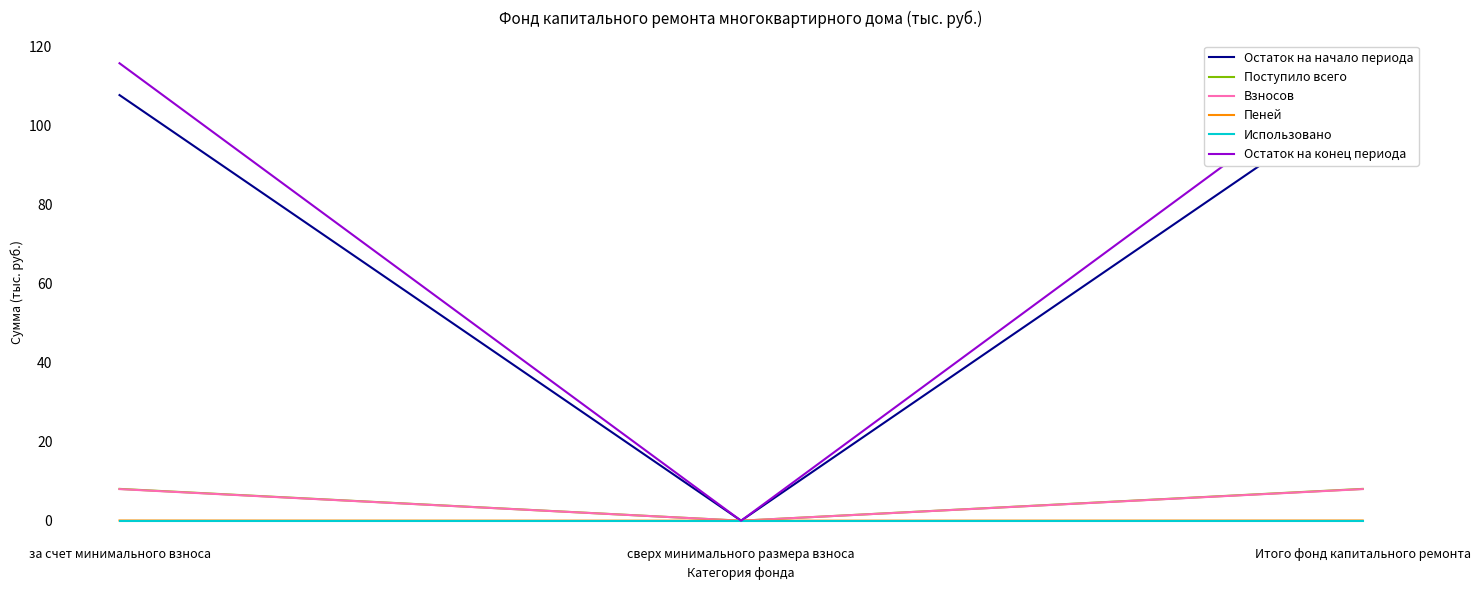

Which series has the largest total across all categories?

Остаток на конец периода